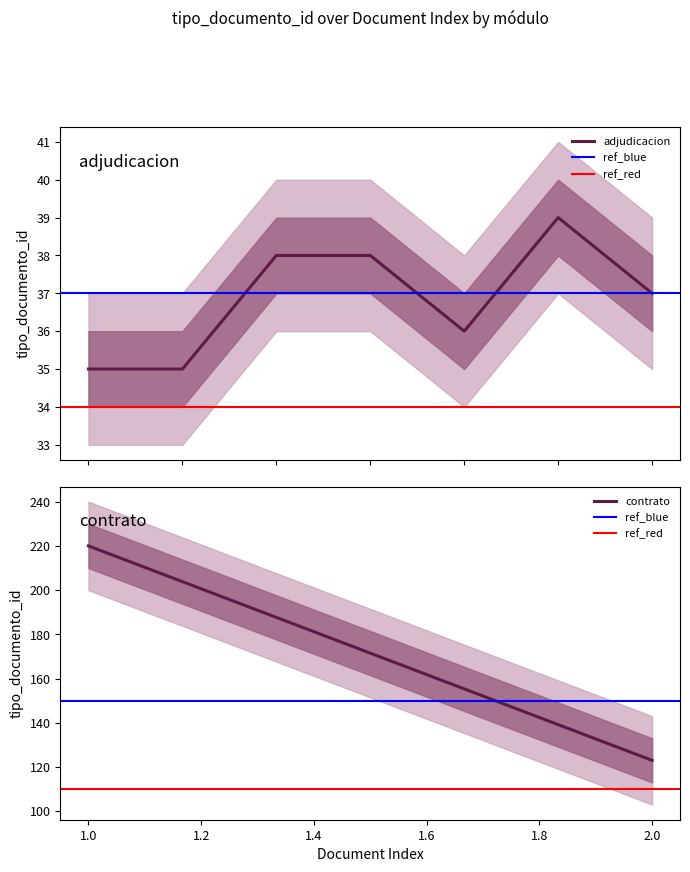

Count the values in the range 35 to 38.

6